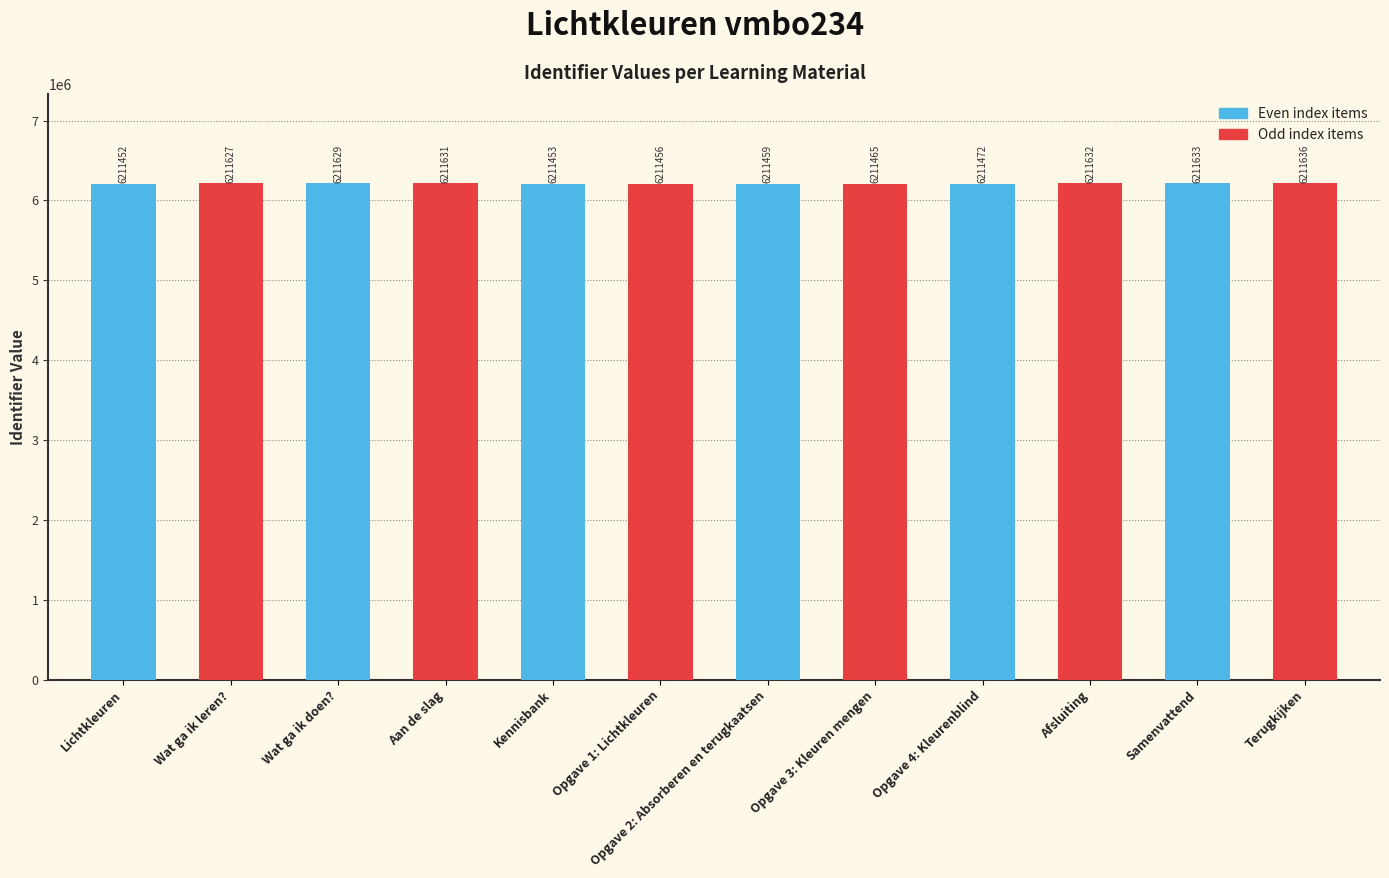

Between Opgave 2: Absorberen en terugkaatsen and Lichtkleuren, which is larger?

Opgave 2: Absorberen en terugkaatsen